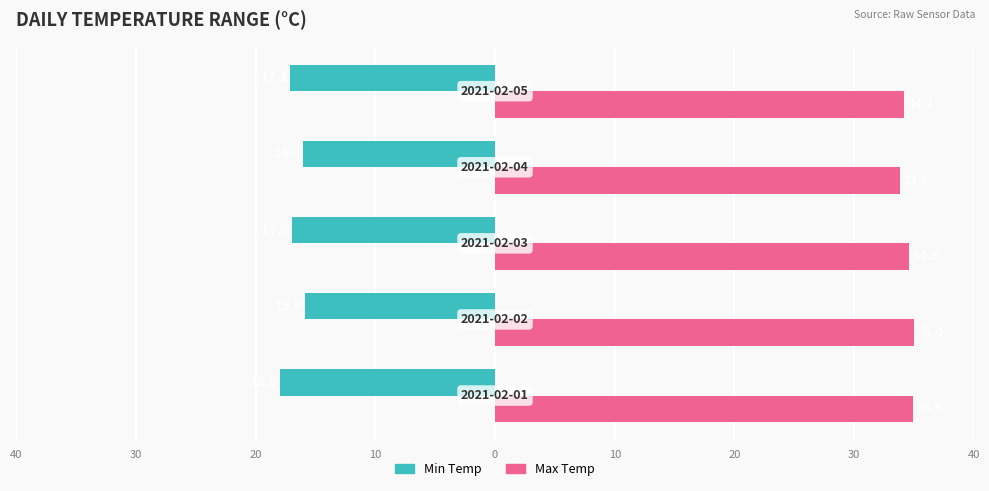

What are all the series names shown in the legend?

Min Temp, Max Temp